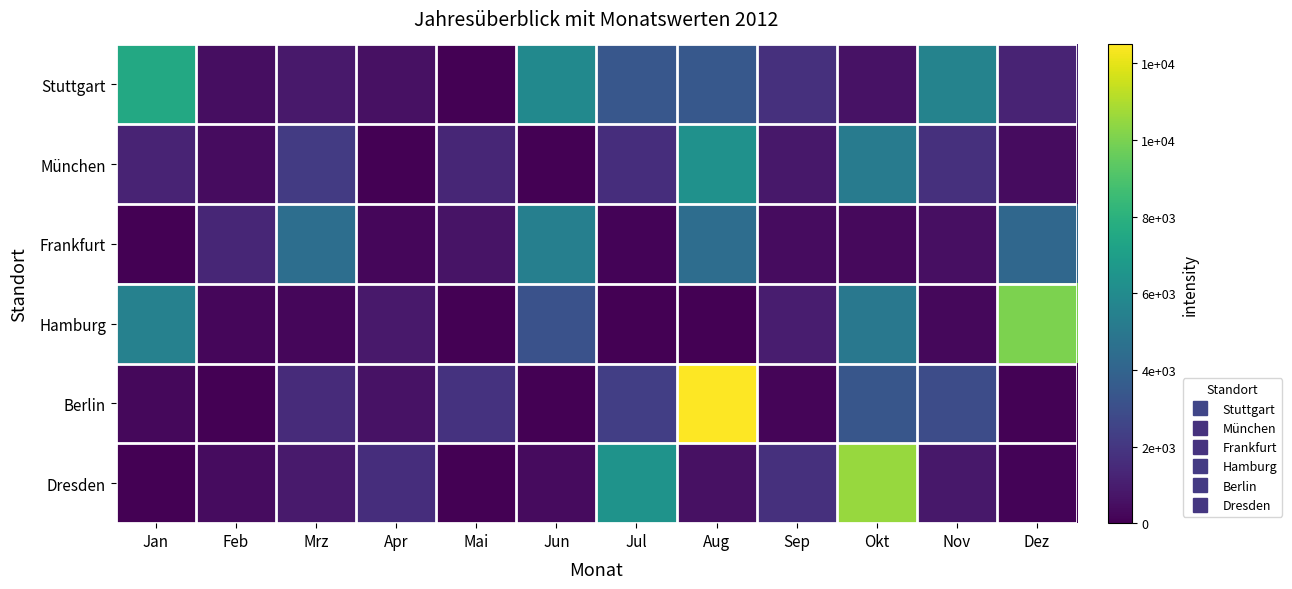

List the series in order of their peak value, lowest first.

Frankfurt, München, Stuttgart, Hamburg, Dresden, Berlin